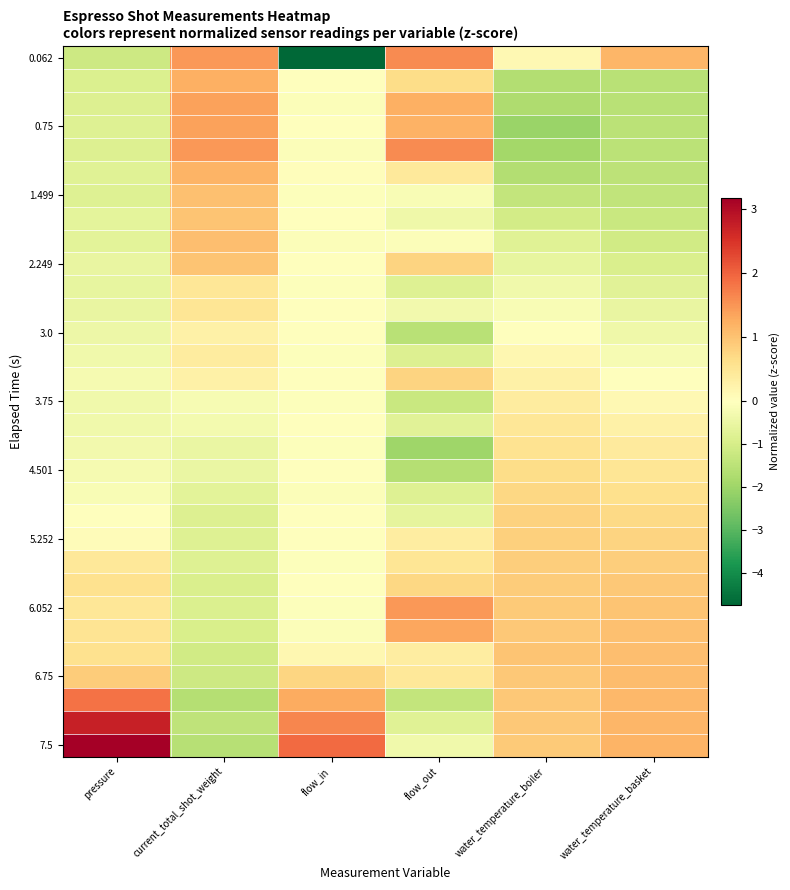

At which category does the chart reach its minimum across all series?

flow_in